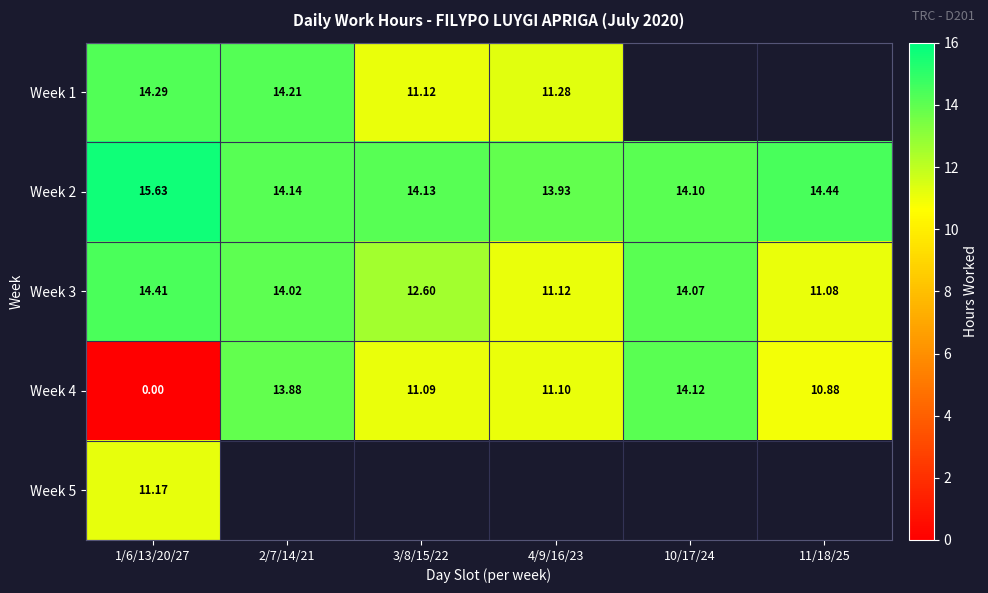

What is the difference between the maximum and second lowest values in the Week 2 series?

1.5